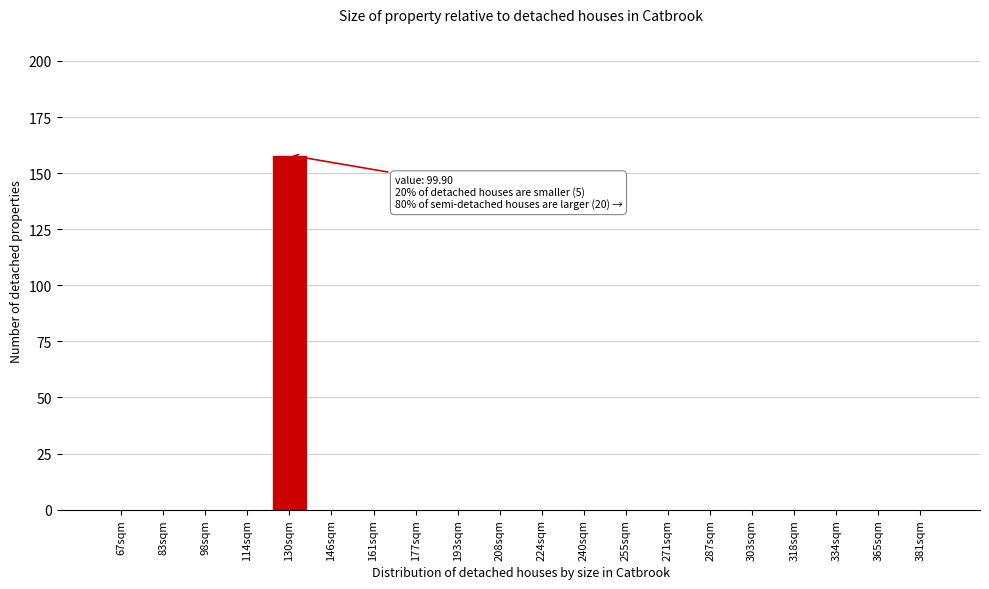

Reading left to right, what are all the values shown in this chart?

67sqm=0	83sqm=0	98sqm=0	114sqm=0	130sqm=158	146sqm=0	161sqm=0	177sqm=0	193sqm=0	208sqm=0	224sqm=0	240sqm=0	255sqm=0	271sqm=0	287sqm=0	303sqm=0	318sqm=0	334sqm=0	365sqm=0	381sqm=0